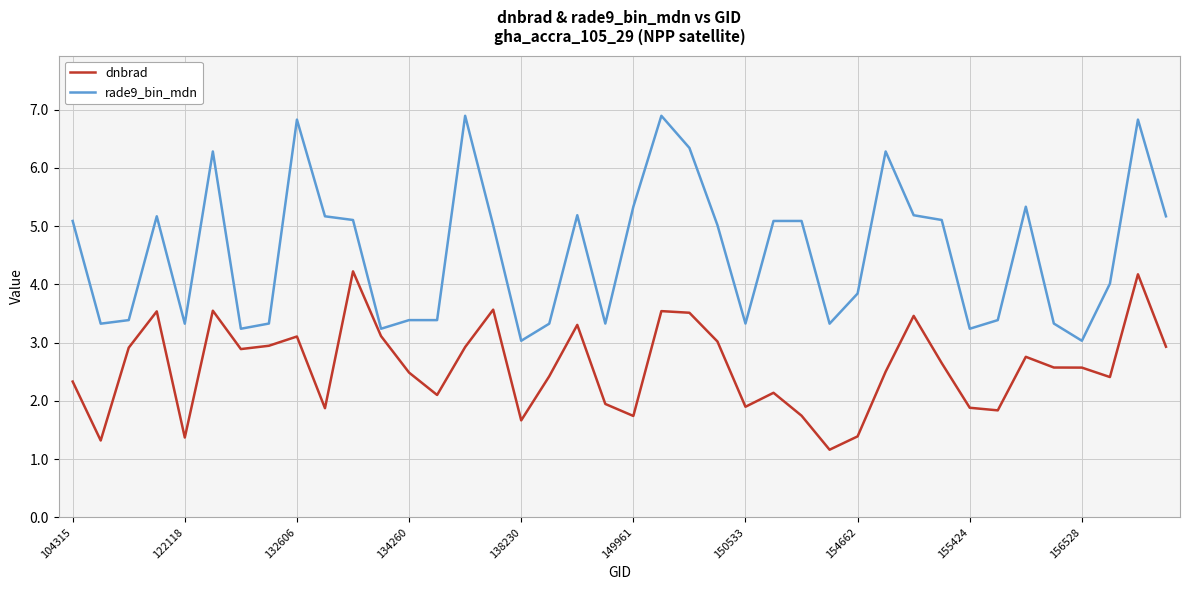

Which series has the largest total across all categories?

rade9_bin_mdn